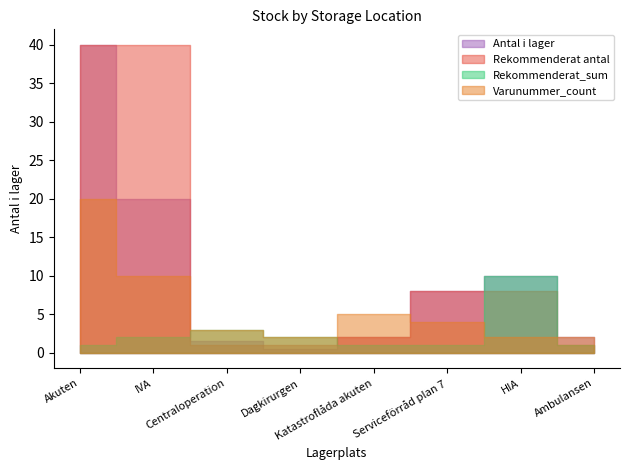

Which series has the largest range (max minus min)?

Antal i lager